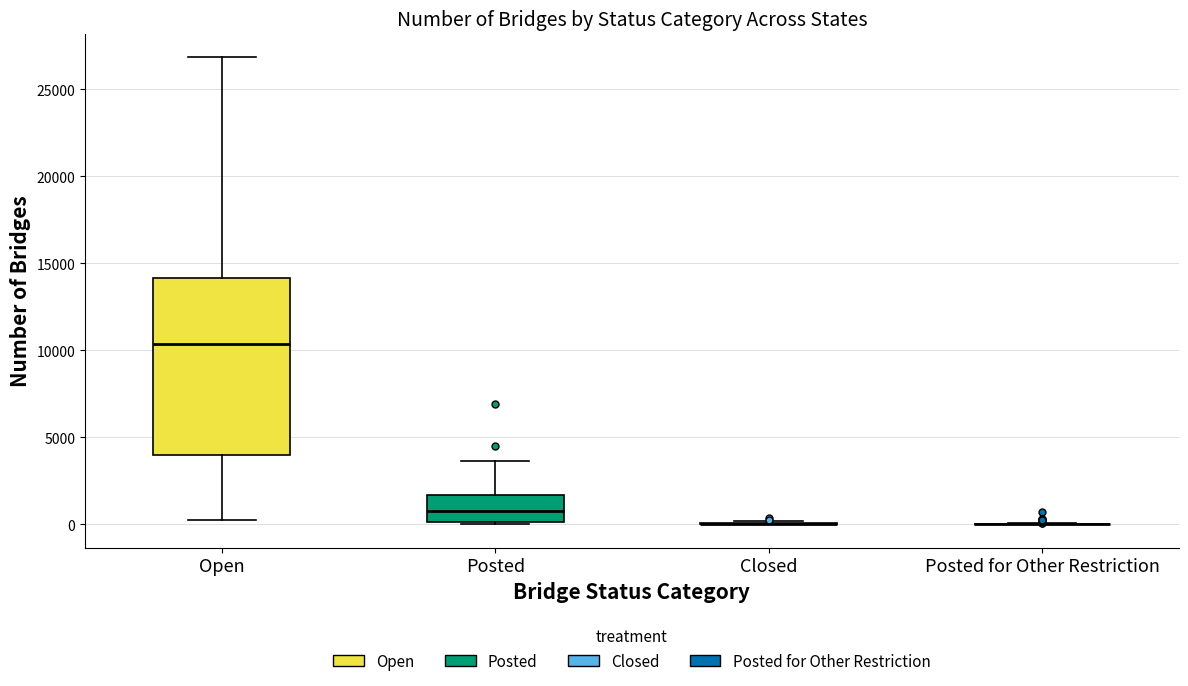

Reading left to right, transcribe this box plot: for each box, give where its median line is, the range the box spans, and where its two whiskers end, as read against the y-axis. The values are not printed on the chart, so give them approximately, as read against the axis.

Open: median 10500, box 4000 to 14000, whiskers 0 to 27000
Posted: median 500, box 0 to 1500, whiskers 0 to 3500
Closed: box collapsed to a line at 0, whiskers 0 to 0
Posted for Other Restriction: box collapsed to a line at 0, whiskers 0 to 0